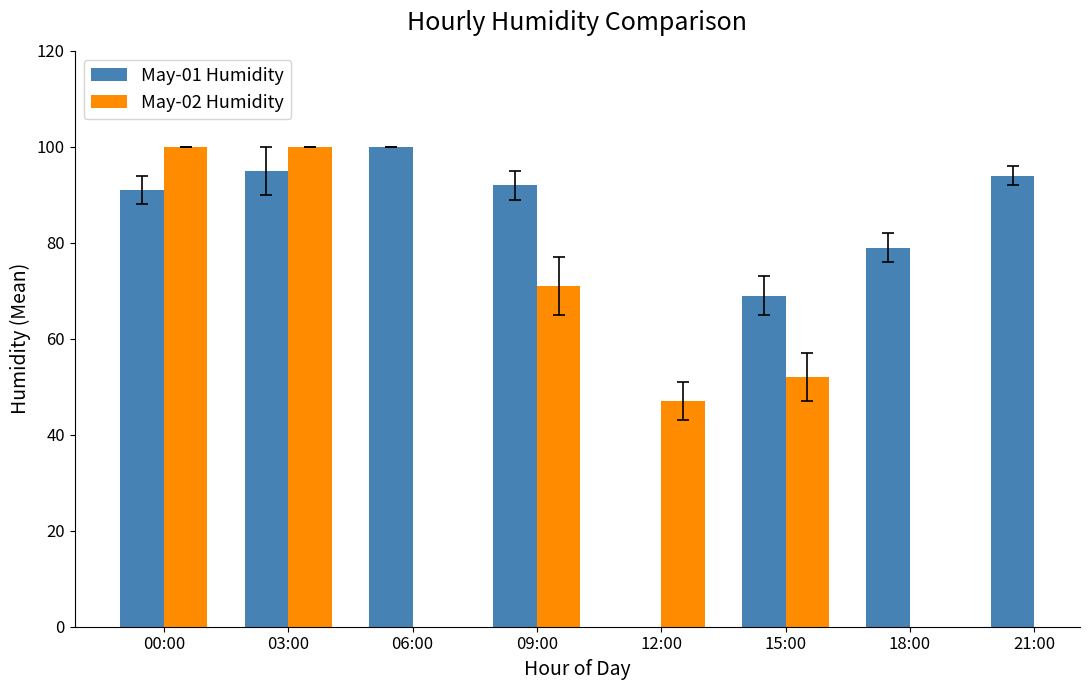

Rank the series at 09:00 from highest to lowest value.

May-01 Humidity, May-02 Humidity